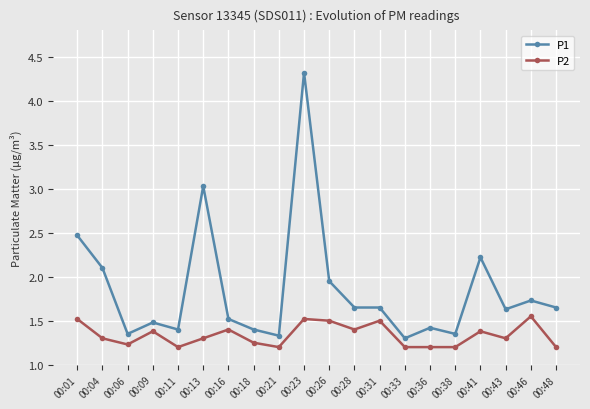

The value of P1 at 00:21 is 0.7. True or false?

False